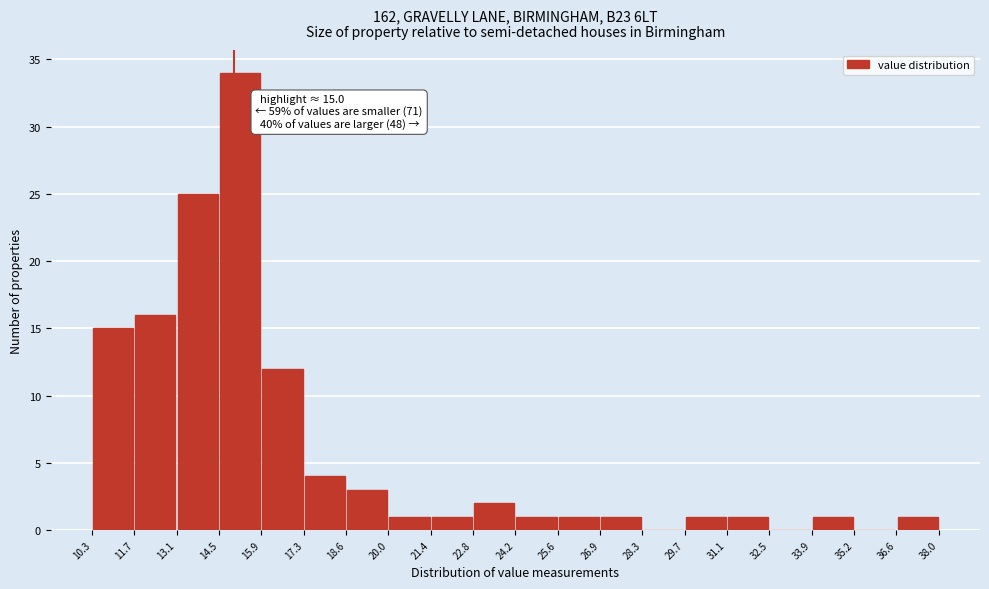

Over which range of the x-axis is the bar tallest?

14.5 to 15.9